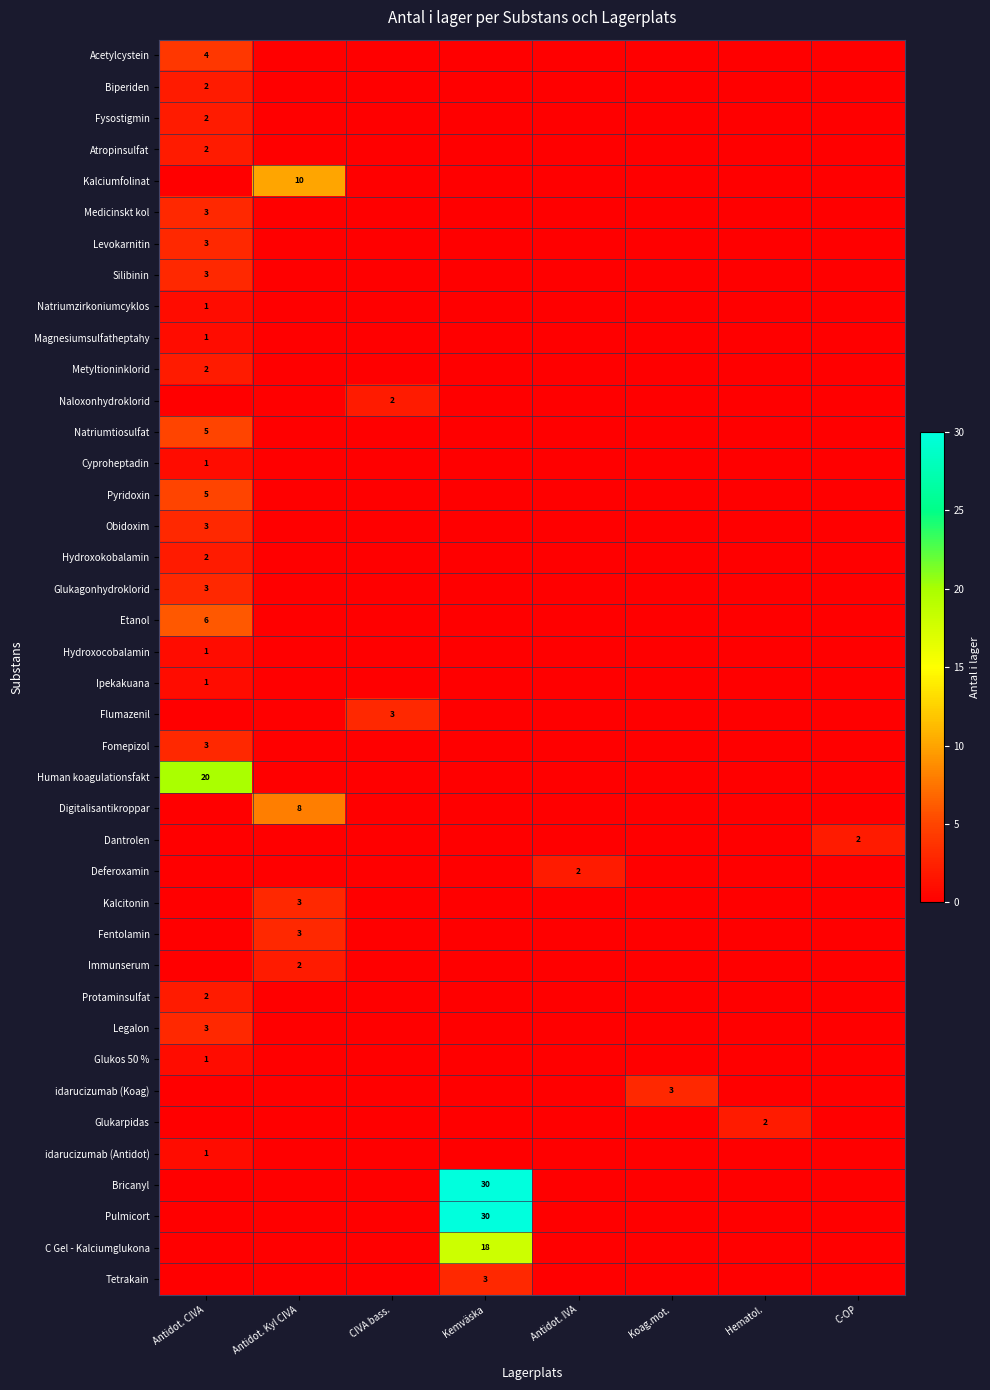

Is the value of Protaminsulfat at Antidot. IVA greater than the value of Glukarpidas at Antidot. IVA?

No